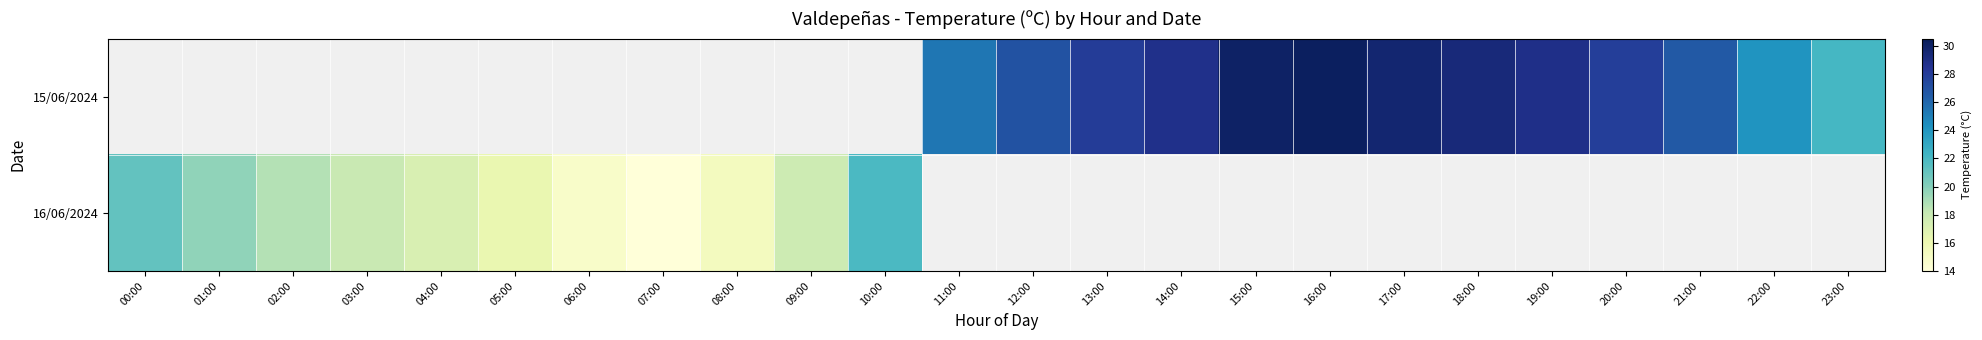

Between 14:00 and 19:00, which series saw the biggest shift?

15/06/2024